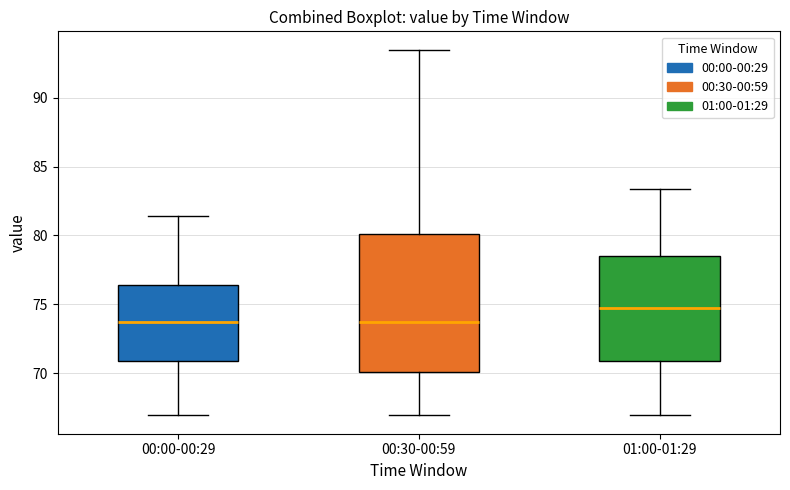

Reading left to right, read every box against the y-axis: the position of its median line, the range the box covers, and the ends of its whiskers. The values are not printed on the chart, so give them approximately, as read against the axis.

00:00-00:29: median 73.5, box 71.0 to 76.5, whiskers 67.0 to 81.5
00:30-00:59: median 73.5, box 70.0 to 80.0, whiskers 67.0 to 93.5
01:00-01:29: median 75.0, box 71.0 to 78.5, whiskers 67.0 to 83.5